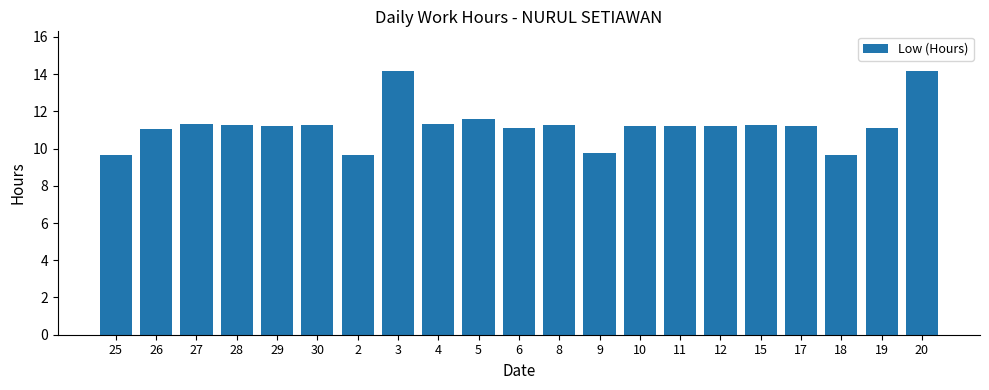

How many bars are there in total?

21